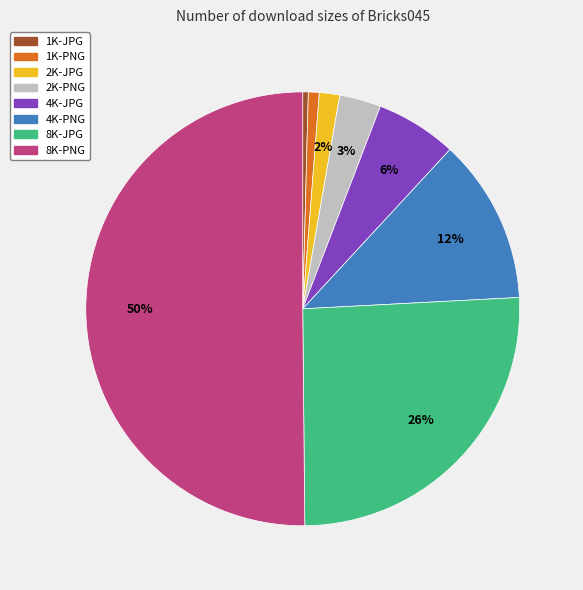

Between 1K-PNG and 2K-JPG, which is larger?

2K-JPG